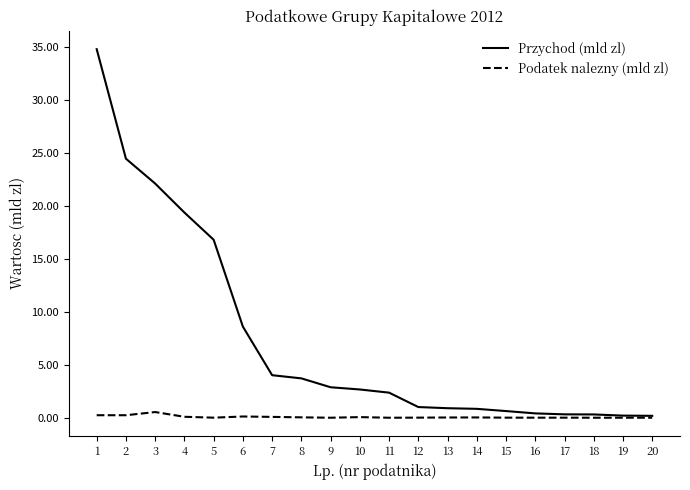

What is the difference between the Przychod (mld zl) values at 17 and 1?

34.5